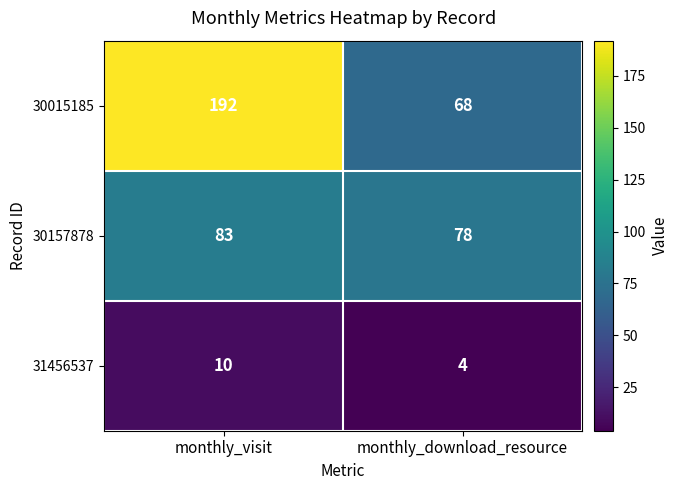

What is the highest value of the 30157878 series?

83